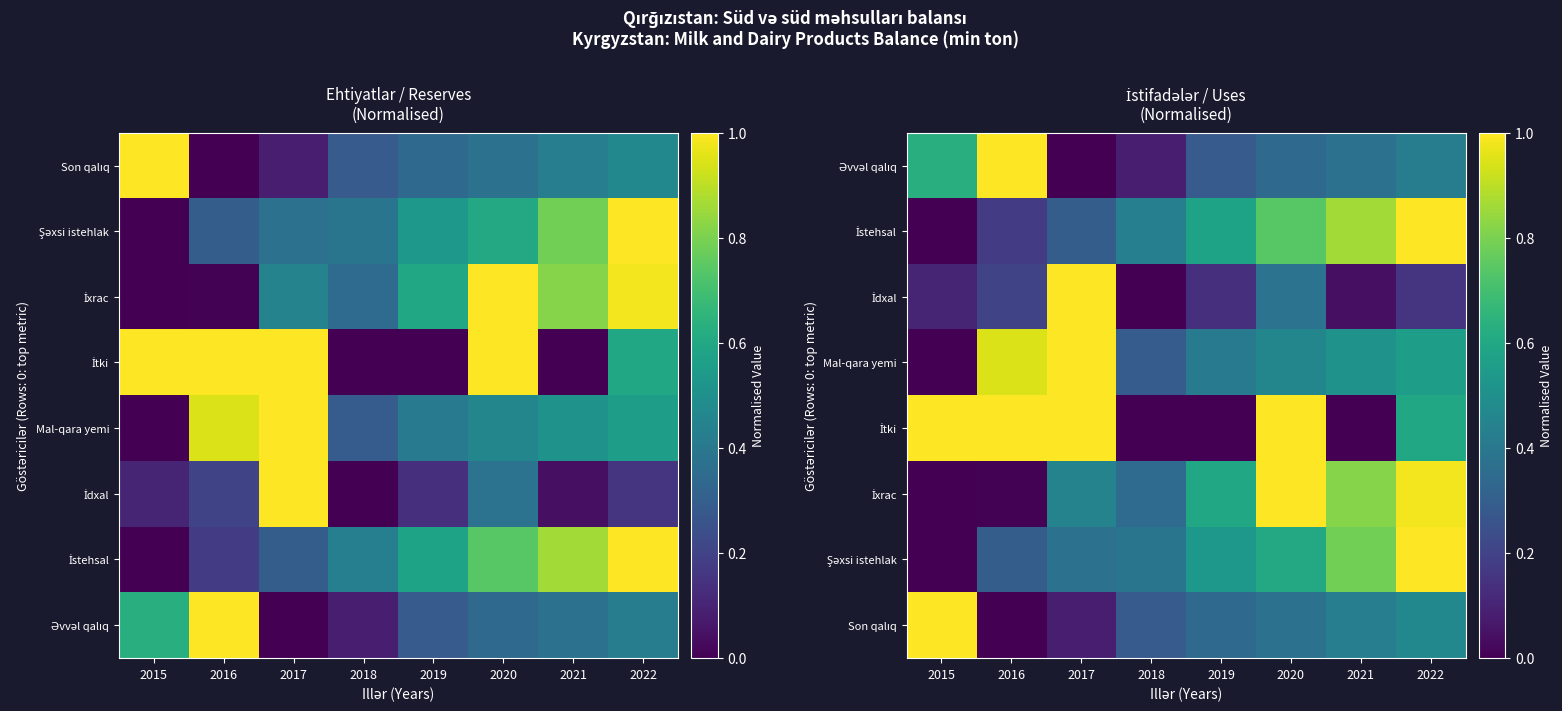

Which category has the highest value in the İxrac series?

2020